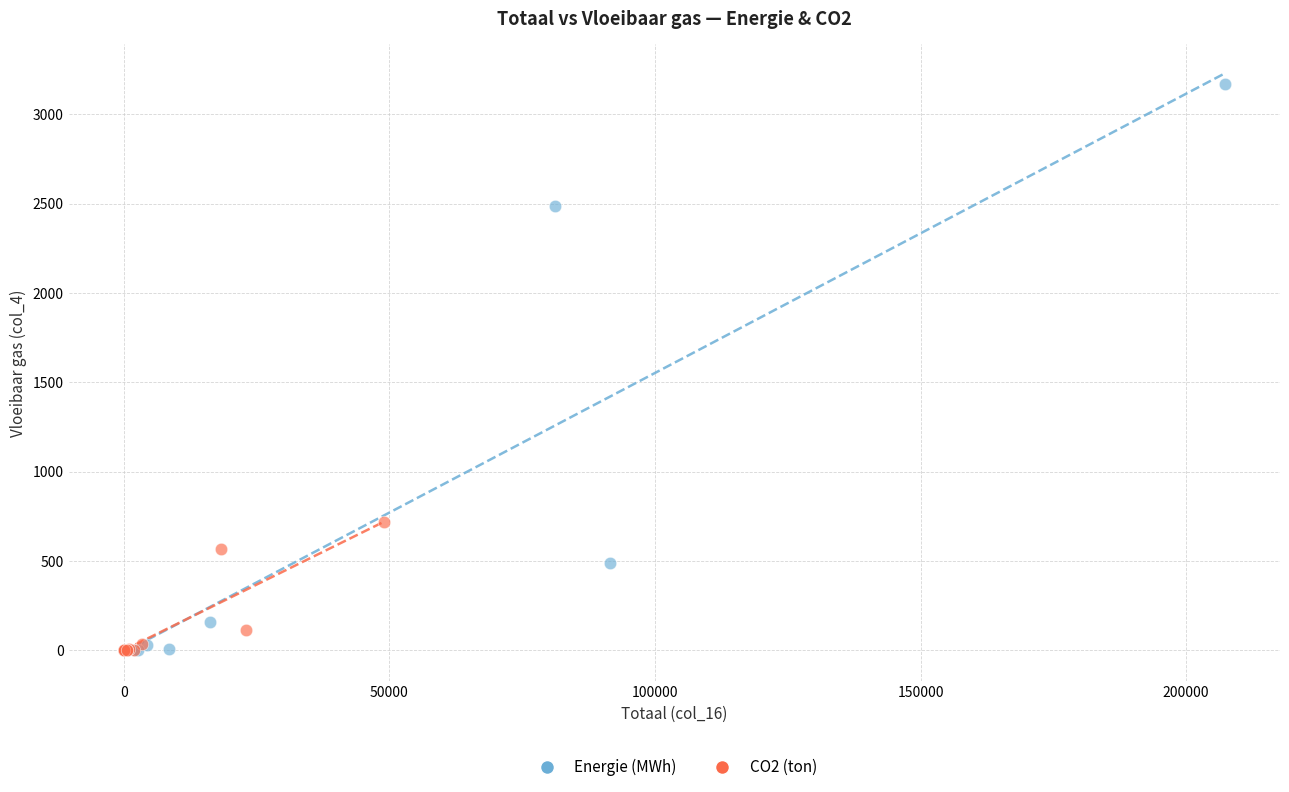

Which series reaches the maximum Y coordinate?

Energie (MWh)